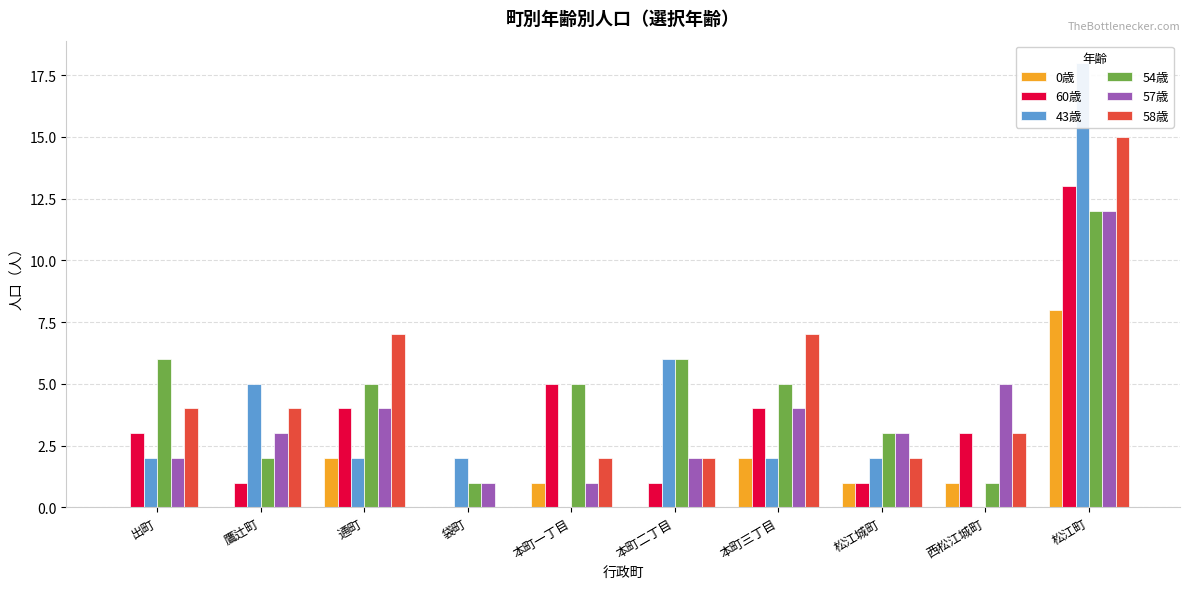

What is the label of the 4th bar from the right?

本町三丁目